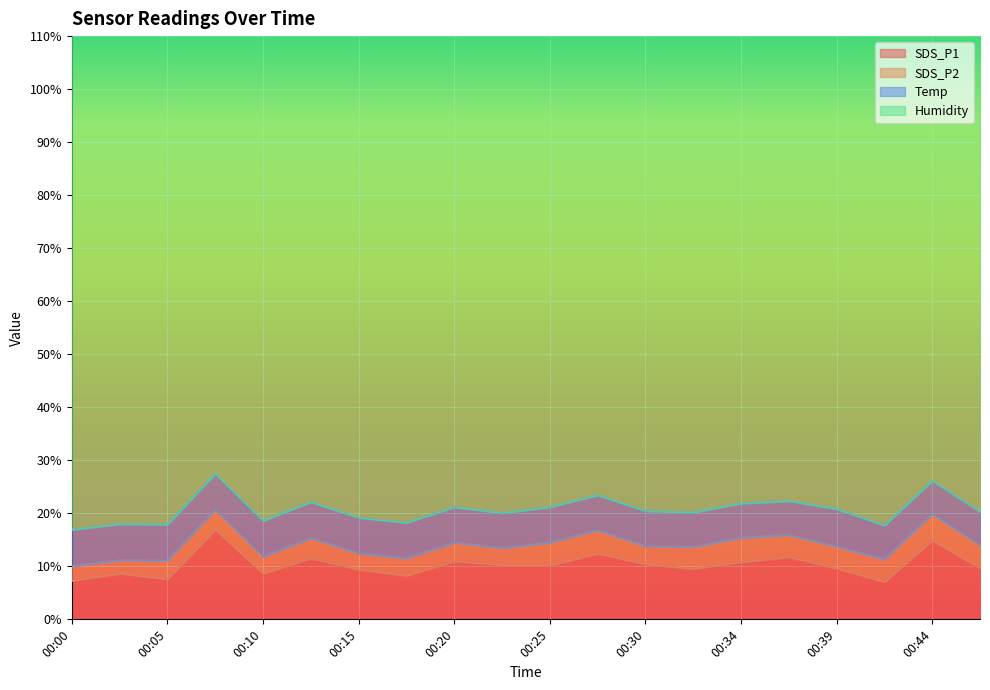

How many lines are shown in the chart?

4